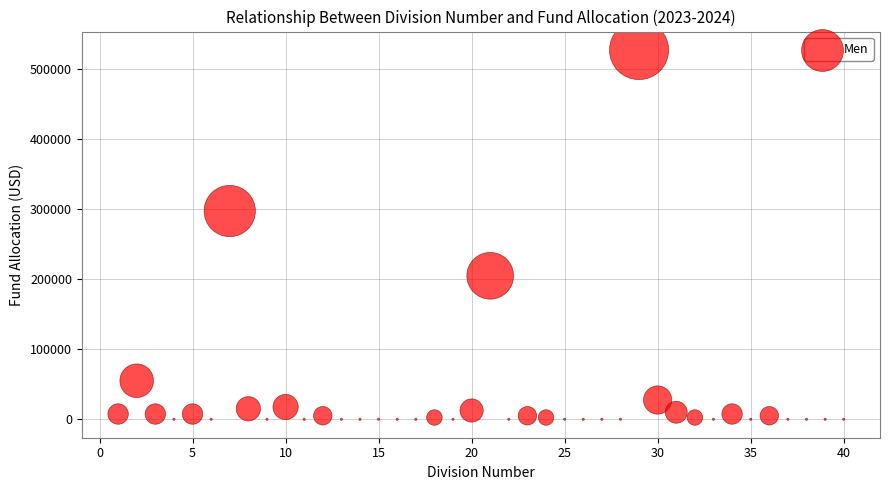

What Y value in the scatter plot is closest to 263750?

297500